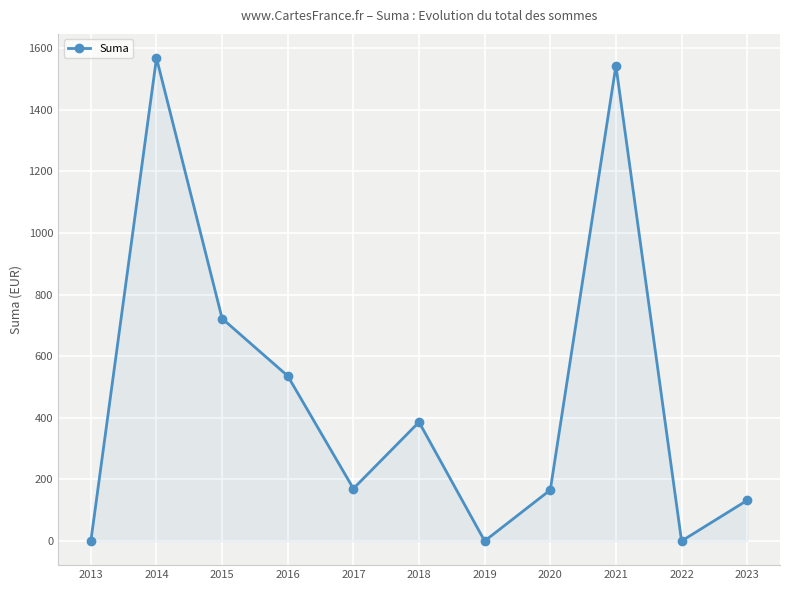

What is the sum of the values at 2014 and 2022?

1567.6